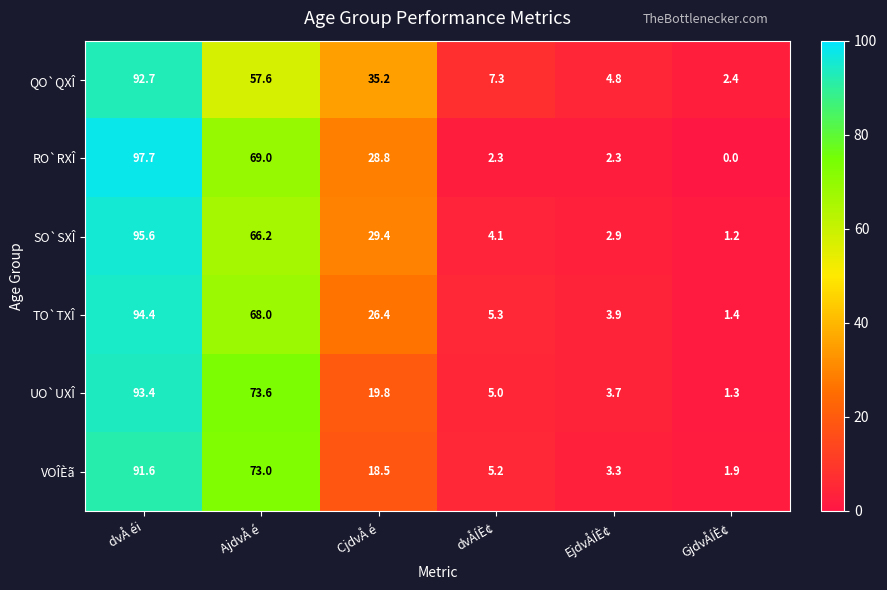

What is the average value of the SO`SXÎ series?

33.2